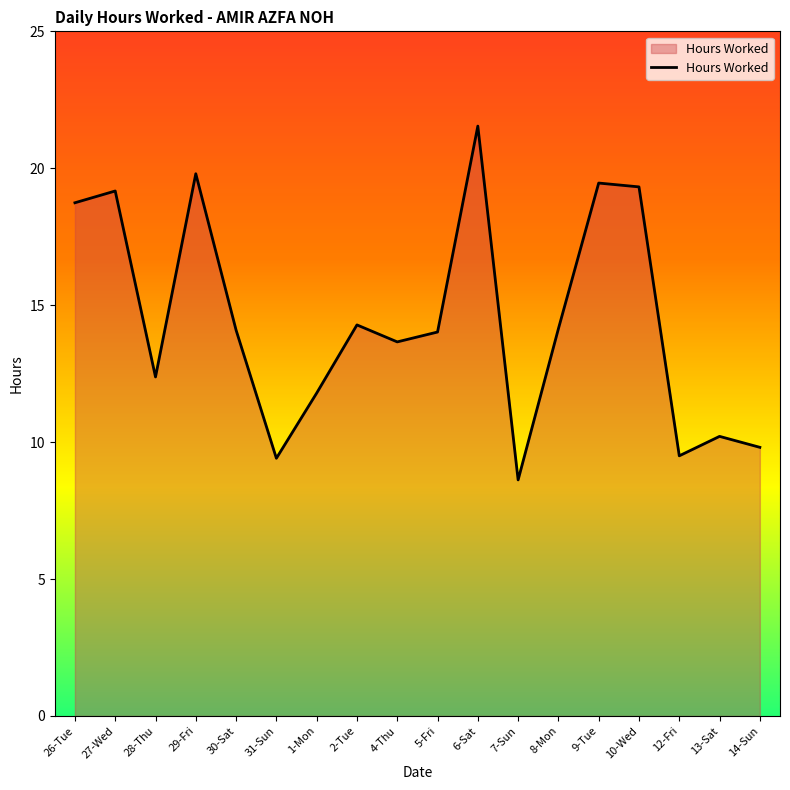

What is the difference between the values at 7-Sun and 6-Sat?

12.9